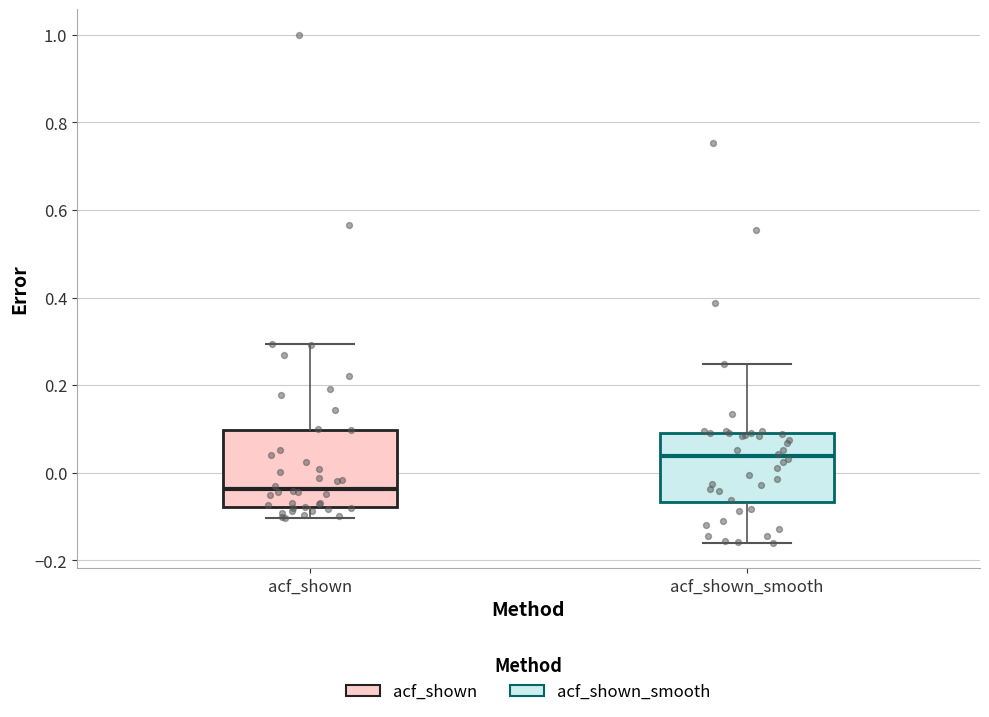

Comparing the boxes themselves (not the whiskers), which one is the tallest?

acf_shown